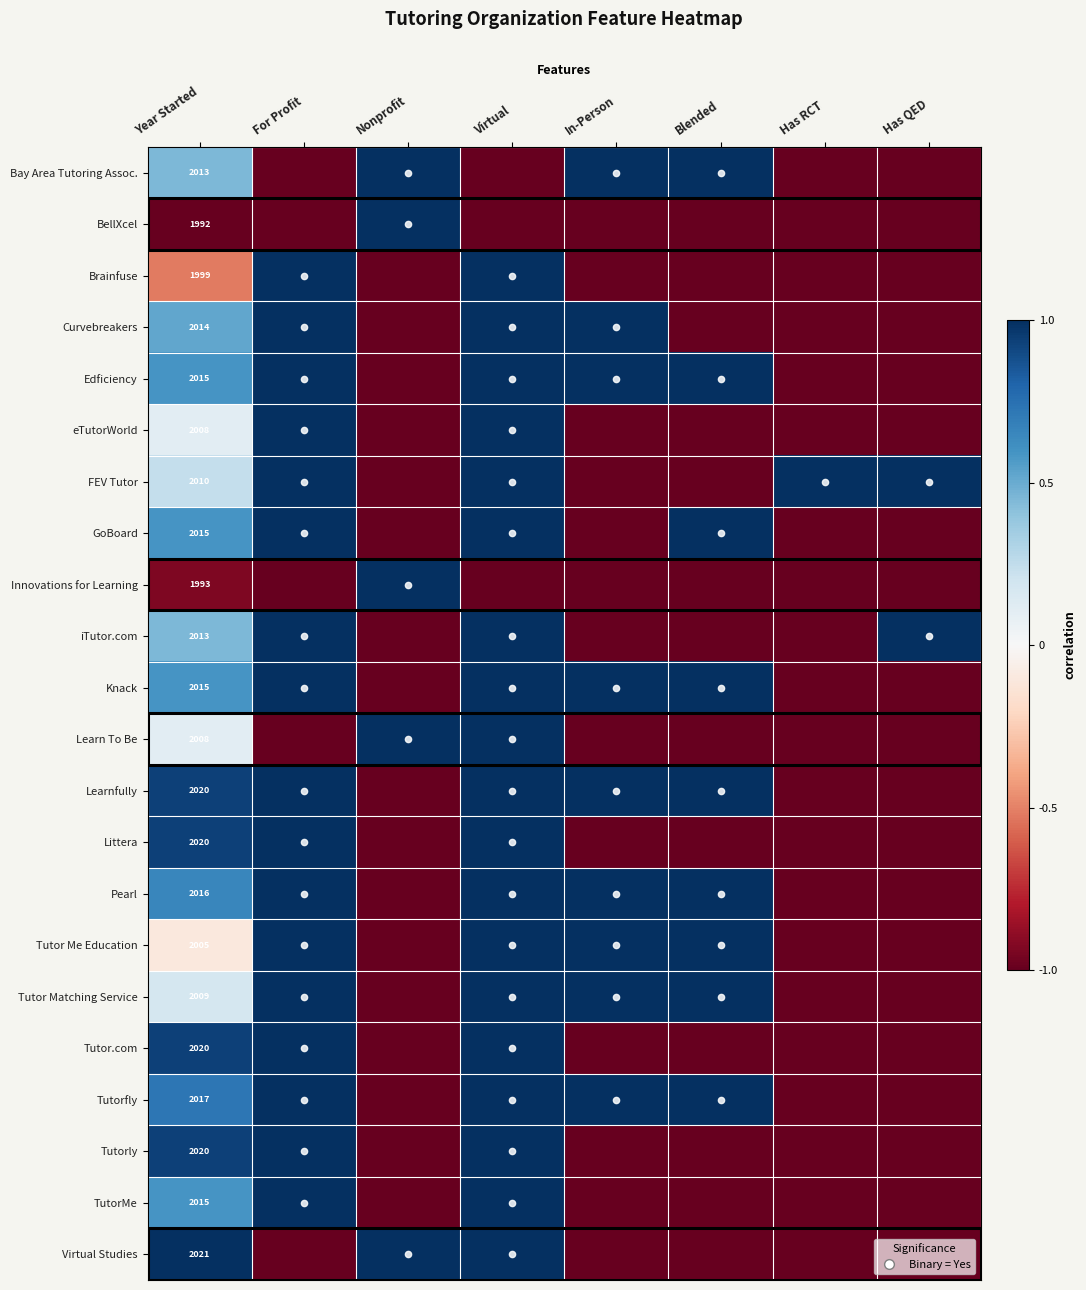

Where is TutorMe nearest to the value 0?

Year Started